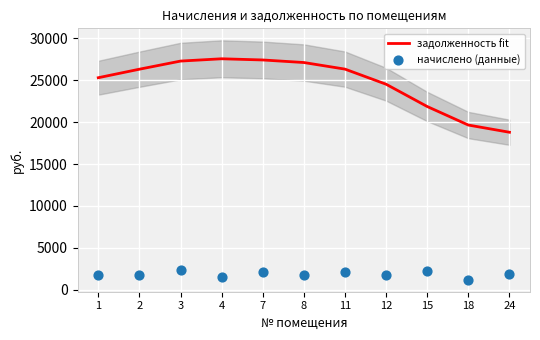

Which series has the largest total across all categories?

задолженность fit